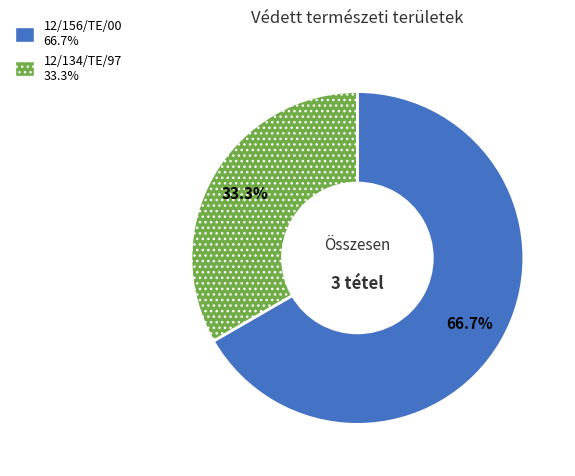

Which has a higher value, 12/134/TE/97 or 12/156/TE/00?

12/156/TE/00